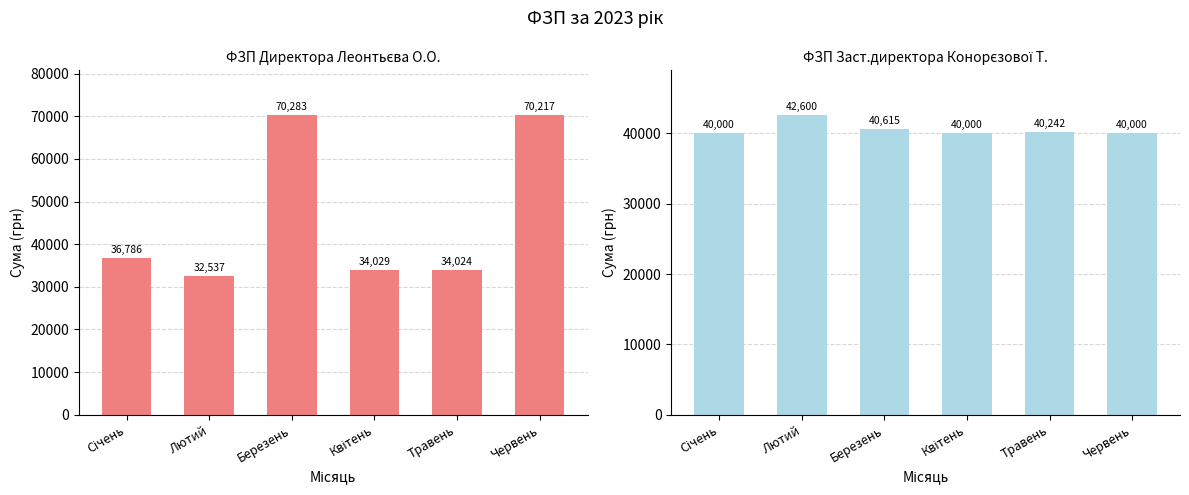

How many data points in ФЗП Заст.директора Конорєзової Т. are above 40241?

3